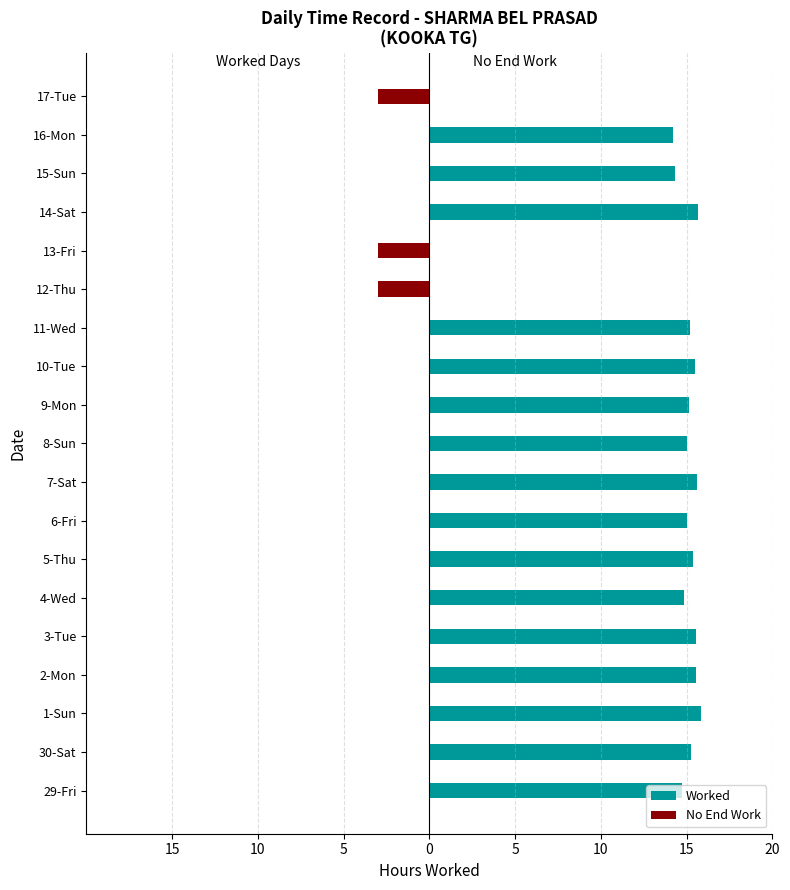

How many groups of bars are there?

19